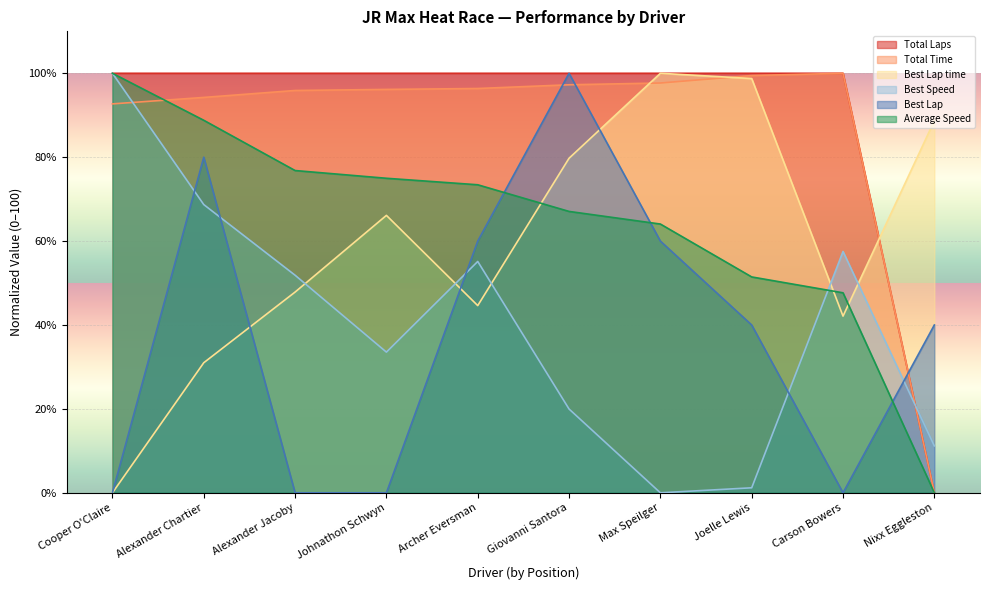

After their last crossing, which series has the higher values: Average Speed or Best Speed?

Best Speed